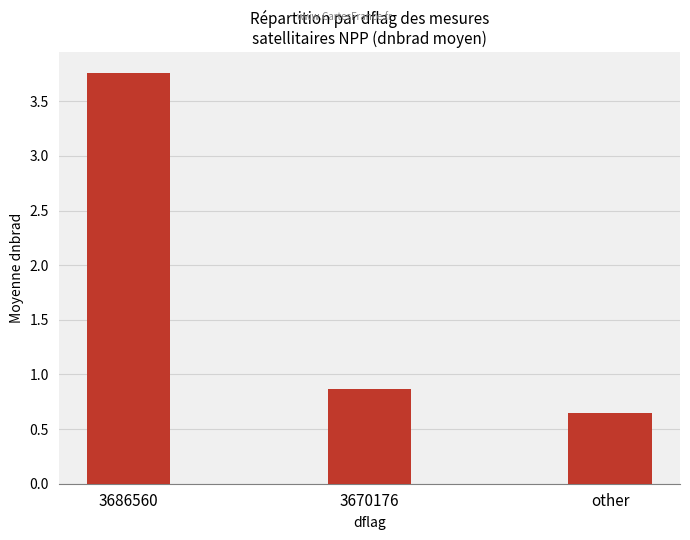

Where is the data nearest to the value 2?

3670176